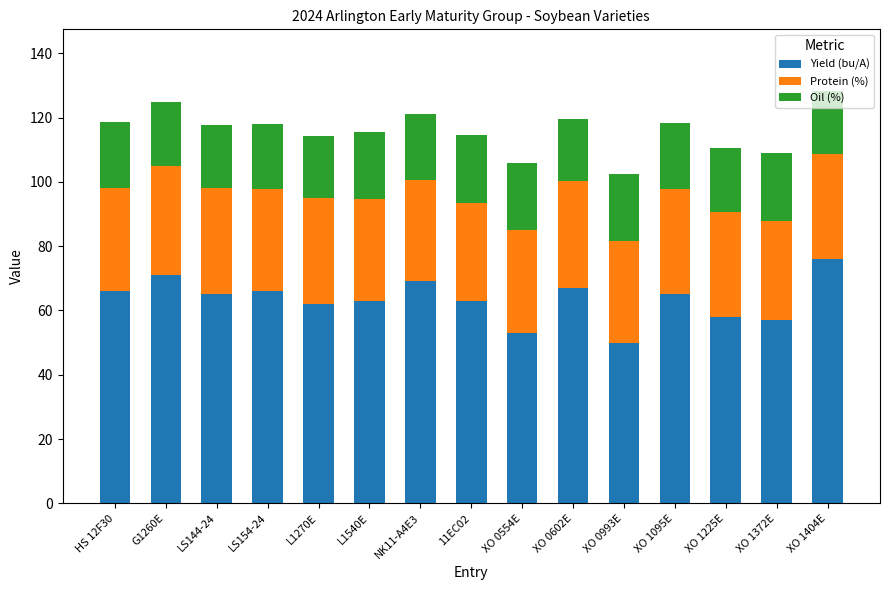

Is it true that Yield (bu/A) equals 65.0 at LS144-24?

True